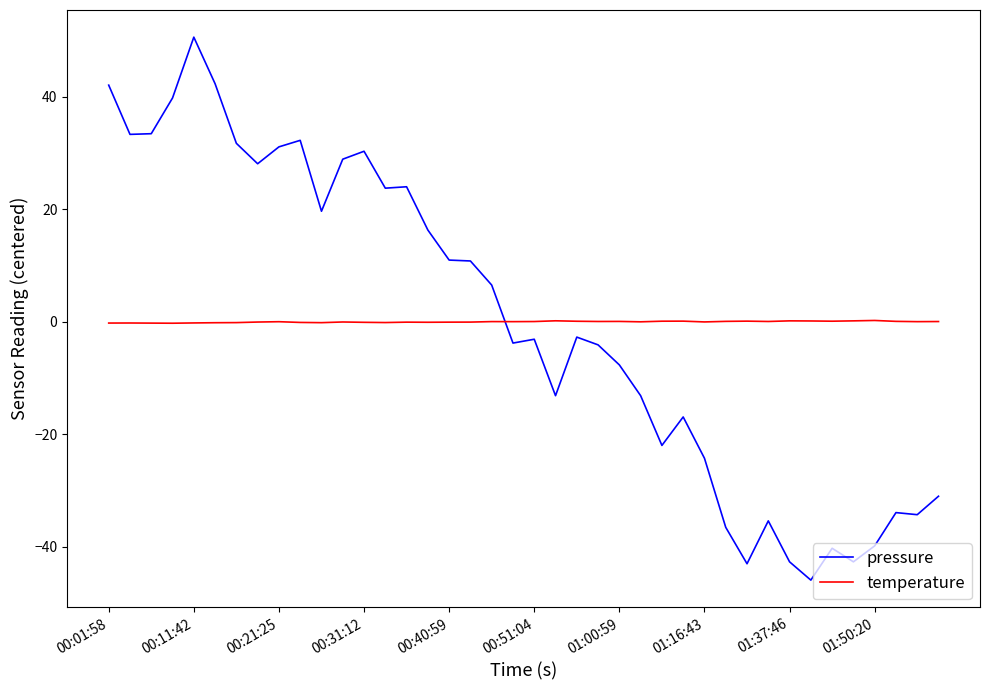

True or false: pressure and temperature cross at least once.

True